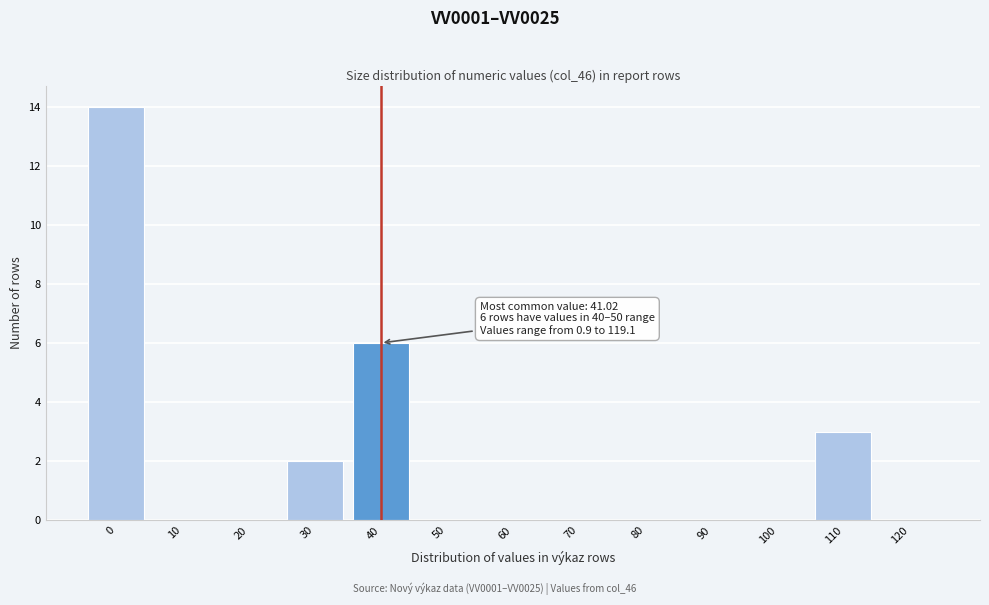

Reading left to right, extract all data points from this chart.

0=14	10=0	20=0	30=2	40=6	50=0	60=0	70=0	80=0	90=0	100=0	110=3	120=0